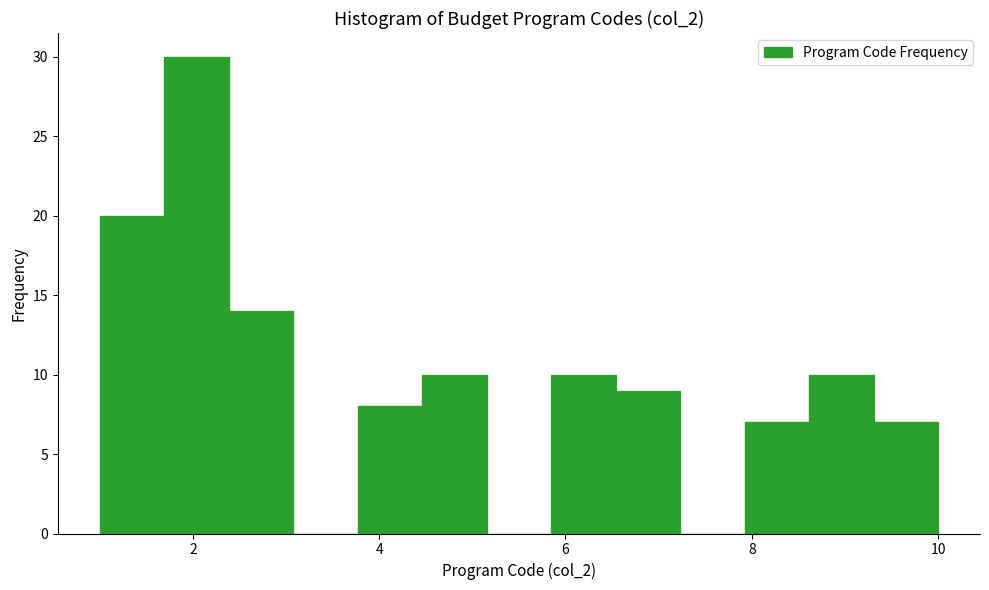

Read against the x-axis, roughly where is the centre of the tallest bar?

2.0